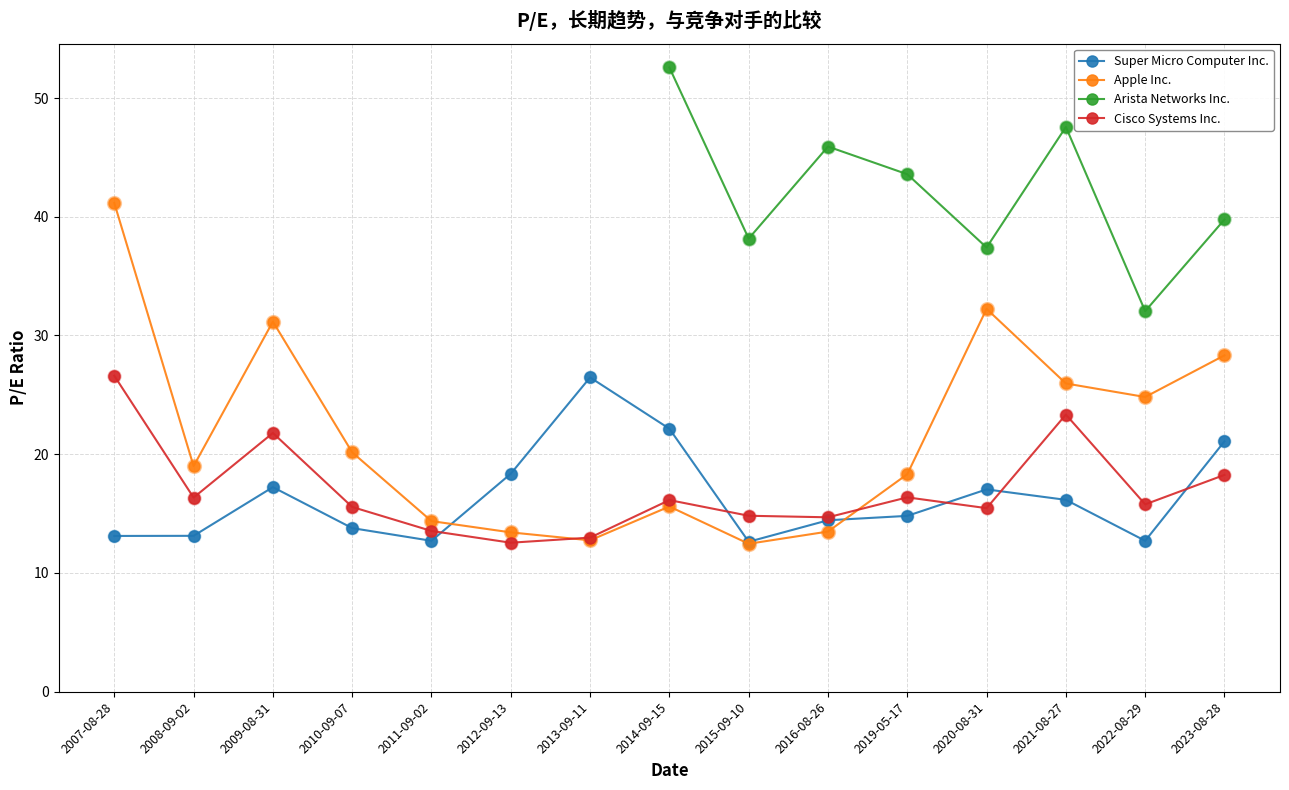

Which series has the largest total across all categories?

Apple Inc.